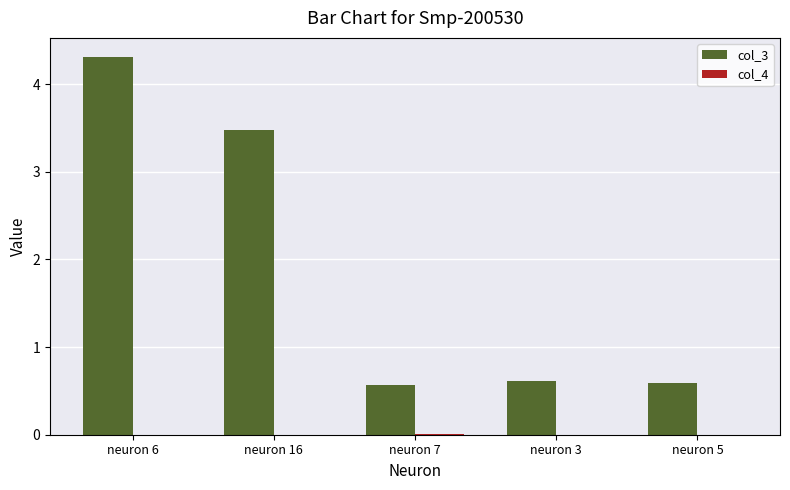

What is the maximum value for col_3?

4.3